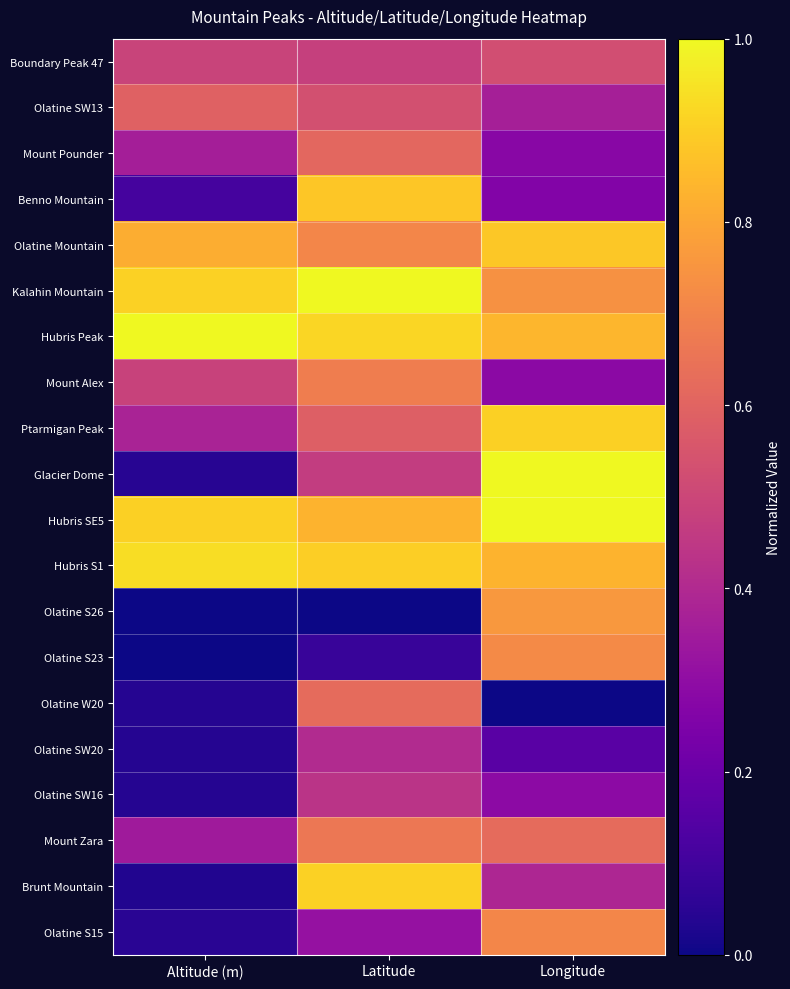

Reading right to left, transcribe all the data shown in this chart.

Boundary Peak 47: Longitude=0.5	Latitude=0.5	Altitude (m)=0.5
Olatine SW13: Longitude=0.4	Latitude=0.5	Altitude (m)=0.6
Mount Pounder: Longitude=0.3	Latitude=0.6	Altitude (m)=0.4
Benno Mountain: Longitude=0.3	Latitude=0.9	Altitude (m)=0.1
Olatine Mountain: Longitude=0.9	Latitude=0.7	Altitude (m)=0.8
Kalahin Mountain: Longitude=0.7	Latitude=1.0	Altitude (m)=0.9
Hubris Peak: Longitude=0.8	Latitude=0.9	Altitude (m)=1.0
Mount Alex: Longitude=0.3	Latitude=0.7	Altitude (m)=0.5
Ptarmigan Peak: Longitude=0.9	Latitude=0.6	Altitude (m)=0.4
Glacier Dome: Longitude=1.0	Latitude=0.5	Altitude (m)=0.0
Hubris SE5: Longitude=1.0	Latitude=0.8	Altitude (m)=0.9
Hubris S1: Longitude=0.8	Latitude=0.9	Altitude (m)=0.9
Olatine S26: Longitude=0.8	Latitude=0.0	Altitude (m)=0.0
Olatine S23: Longitude=0.7	Latitude=0.1	Altitude (m)=0.0
Olatine W20: Longitude=0.0	Latitude=0.6	Altitude (m)=0.0
Olatine SW20: Longitude=0.2	Latitude=0.4	Altitude (m)=0.0
Olatine SW16: Longitude=0.3	Latitude=0.4	Altitude (m)=0.0
Mount Zara: Longitude=0.6	Latitude=0.7	Altitude (m)=0.3
Brunt Mountain: Longitude=0.4	Latitude=0.9	Altitude (m)=0.0
Olatine S15: Longitude=0.7	Latitude=0.3	Altitude (m)=0.0